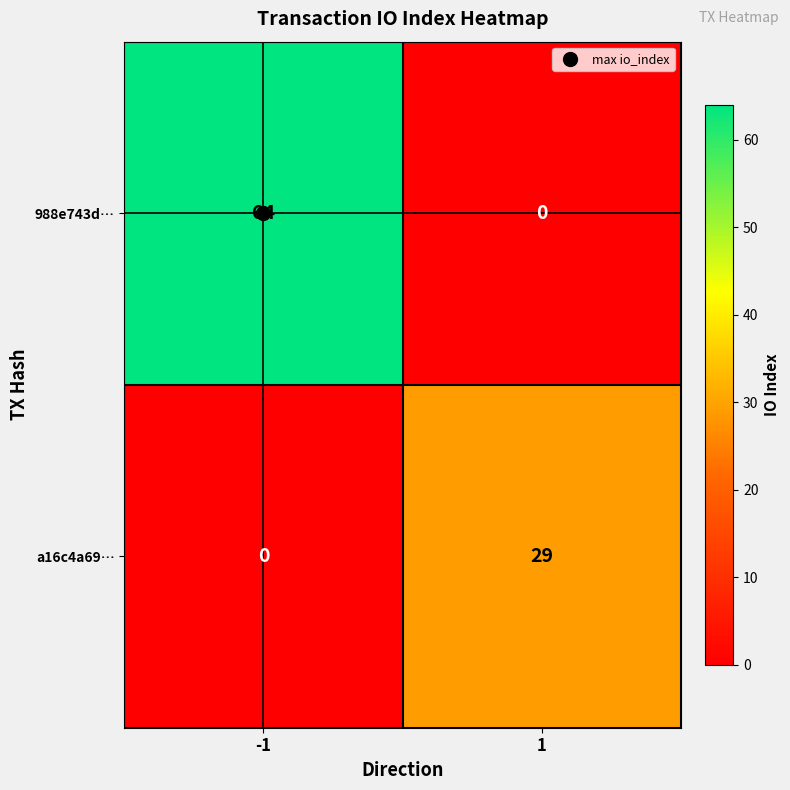

What is the difference between the maximum and minimum values in the 988e743d… series?

64